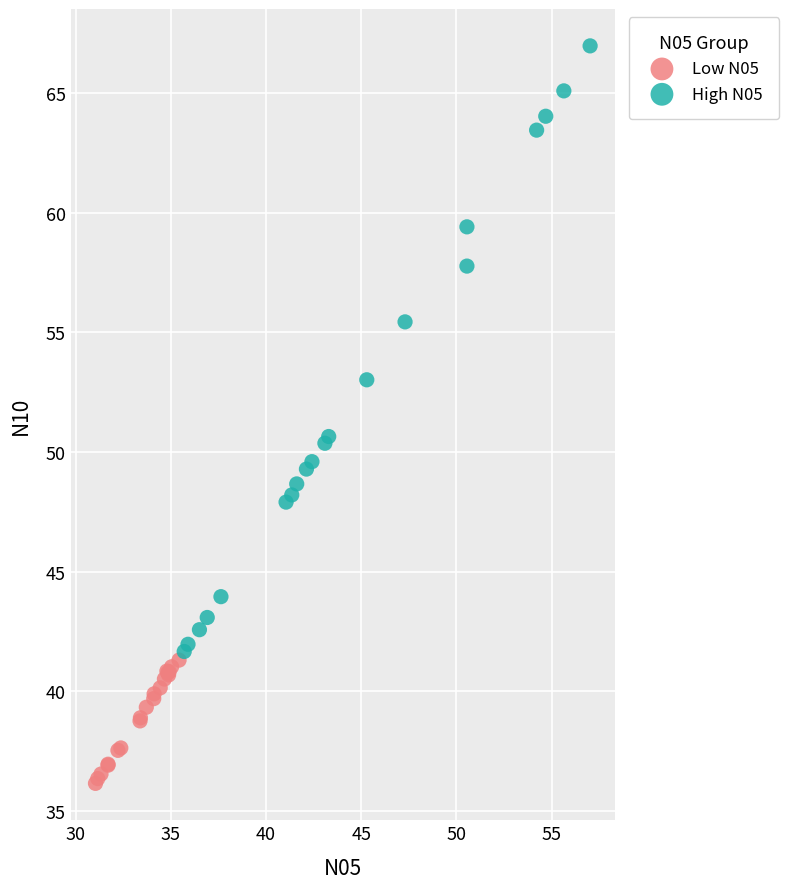

Which series has the widest spread of Y values?

High N05